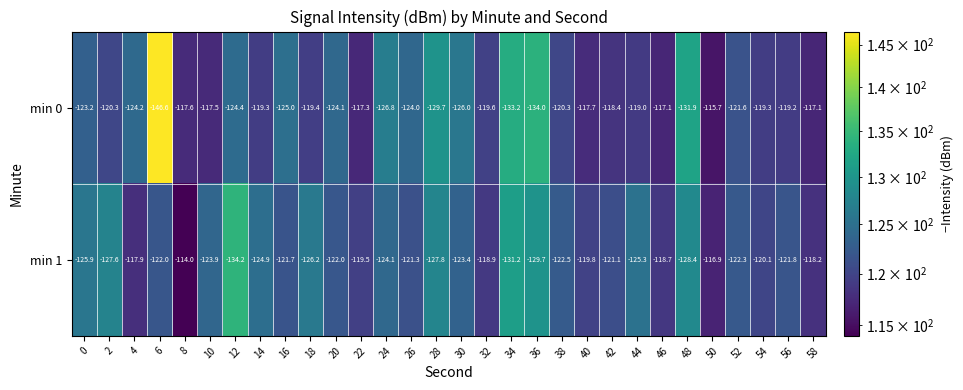

Rank the series by their average value, from lowest to highest.

min 1, min 0